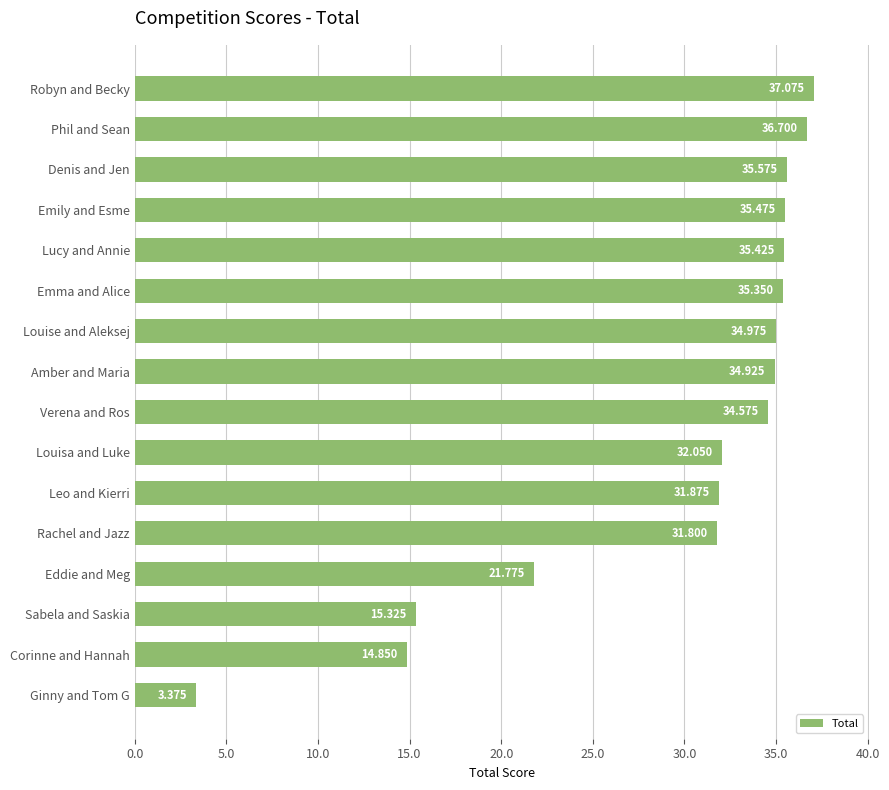

Which category has the highest value across all series?

Robyn and Becky